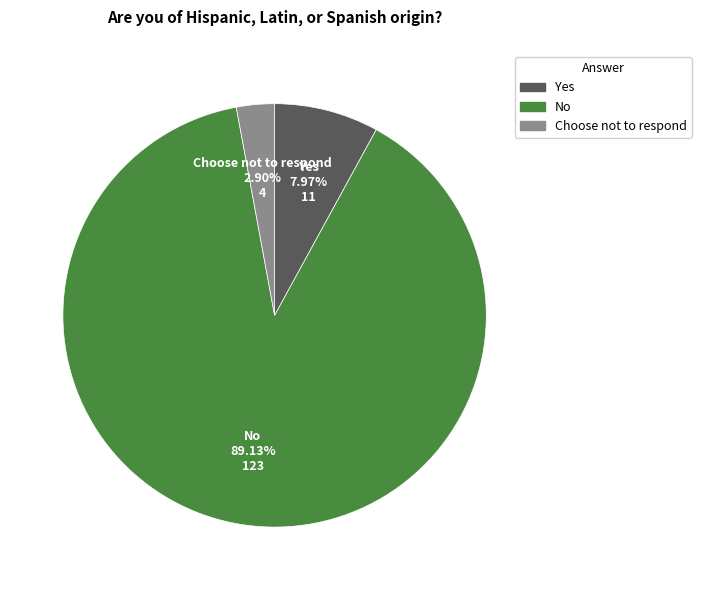

Rank the categories by value from lowest to highest.

Choose not to respond, Yes, No